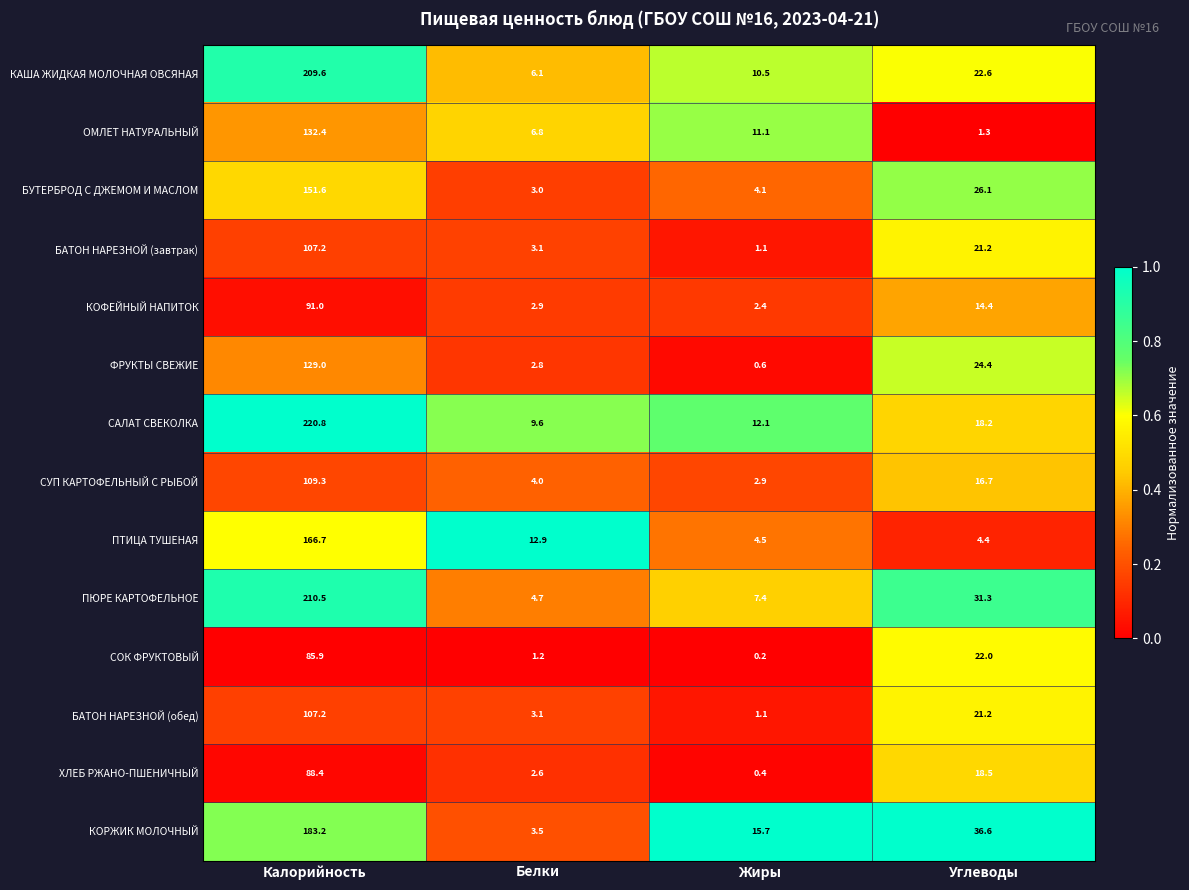

What is the sum of all КОФЕЙНЫЙ НАПИТОК values?

110.7